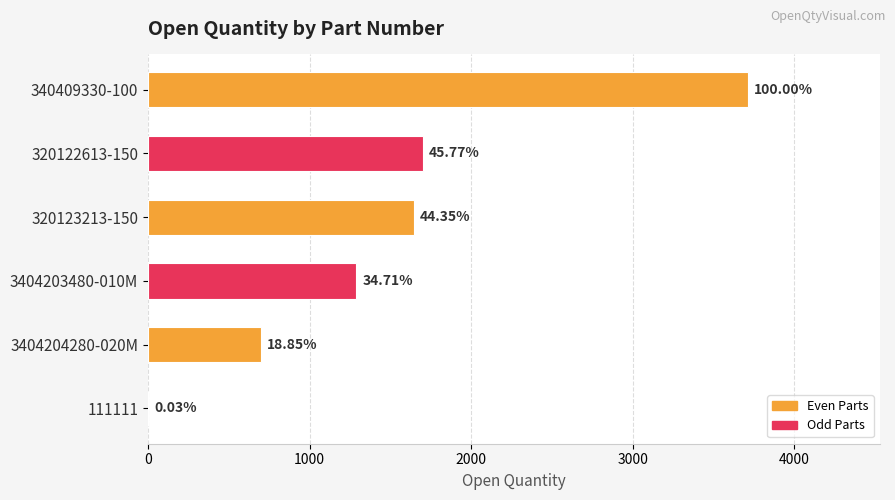

What is the difference between the second highest and second lowest values?

1000